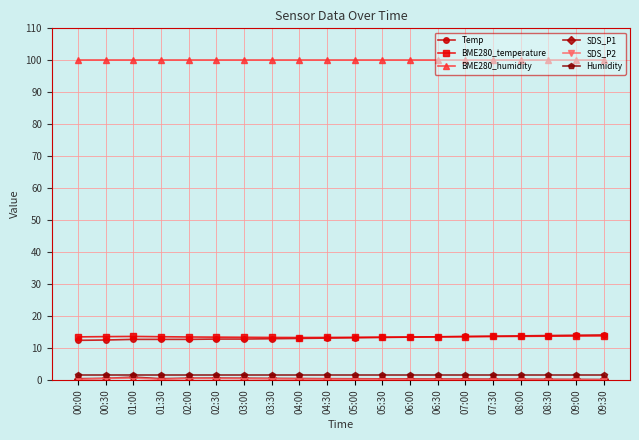

True or false: BME280_humidity and Temp intersect in this chart.

False